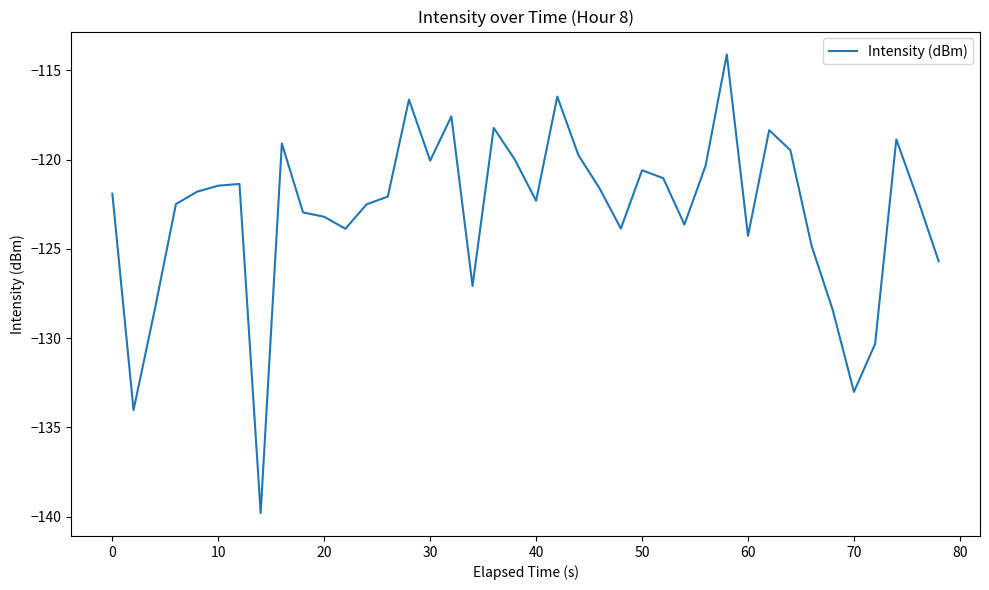

How many lines are shown in the chart?

1